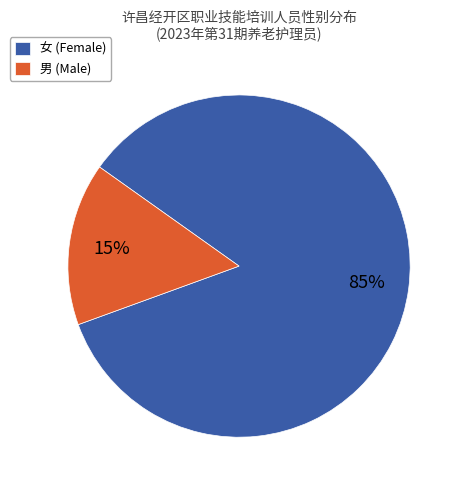

Rank the categories by value from highest to lowest.

女, 男